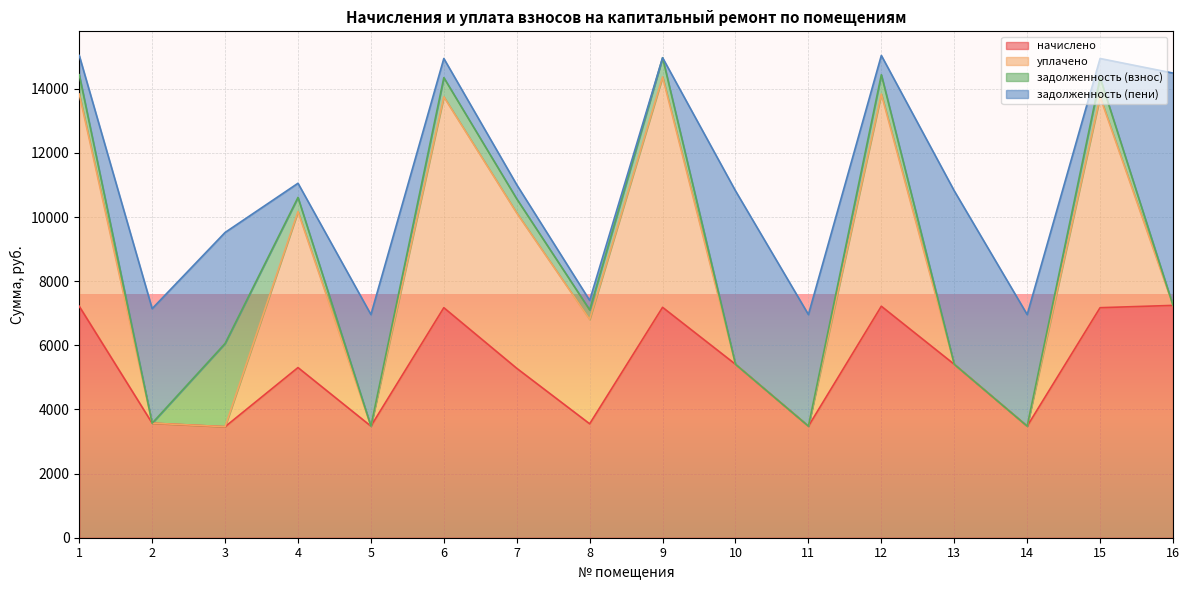

Does the chart display data point markers on the line(s)?

No